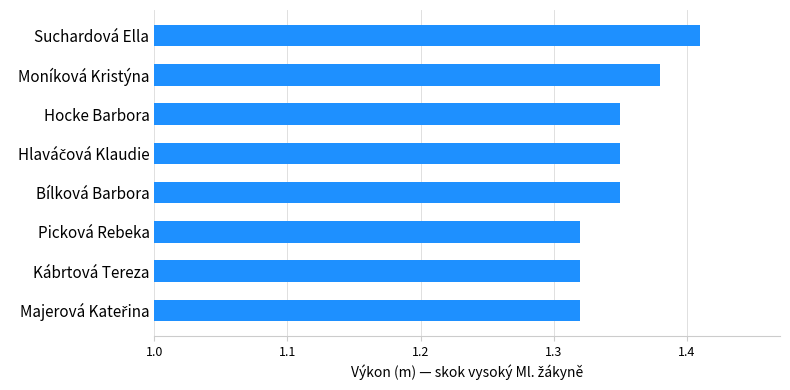

What is the difference between the second highest and minimum values?

0.1